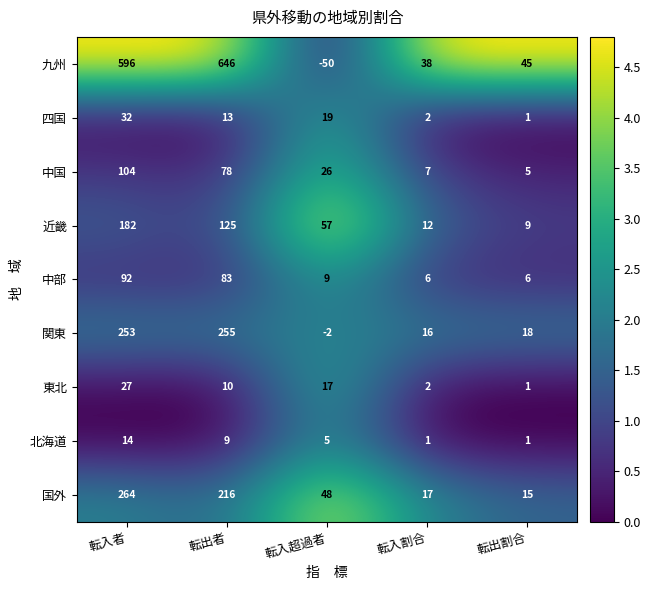

What is the difference between the highest and lowest values at 転入割合?

37